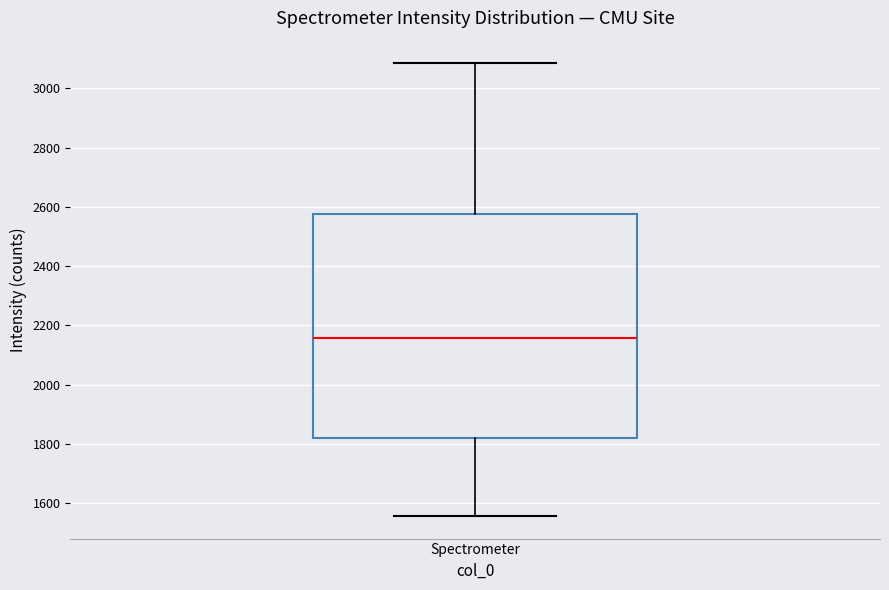

Transcribe this box plot: give where the median line is, the range the box spans, and where the two whiskers end, as read against the y-axis. The values are not printed on the chart, so give them approximately, as read against the axis.

median 2160, box 1820 to 2580, whiskers 1560 to 3080